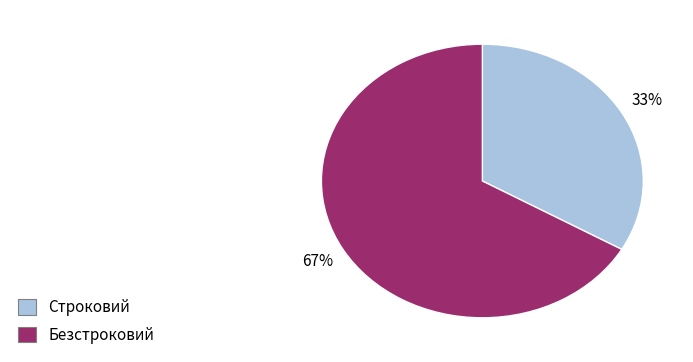

Do Строковий and Безстроковий together represent more than half of the pie?

Yes